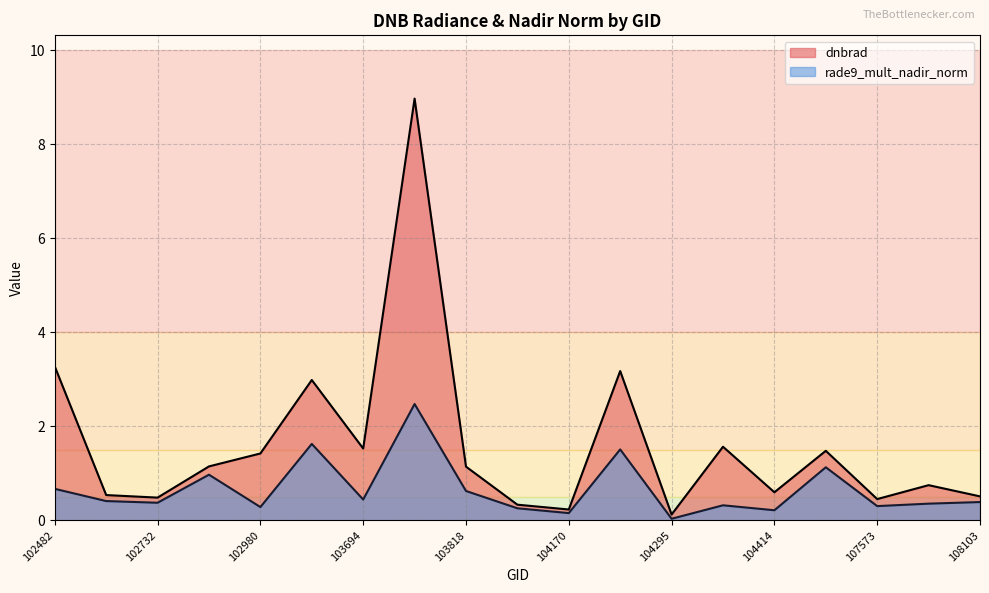

The dnbrad series shows 0.4 at 104170. True or false?

False